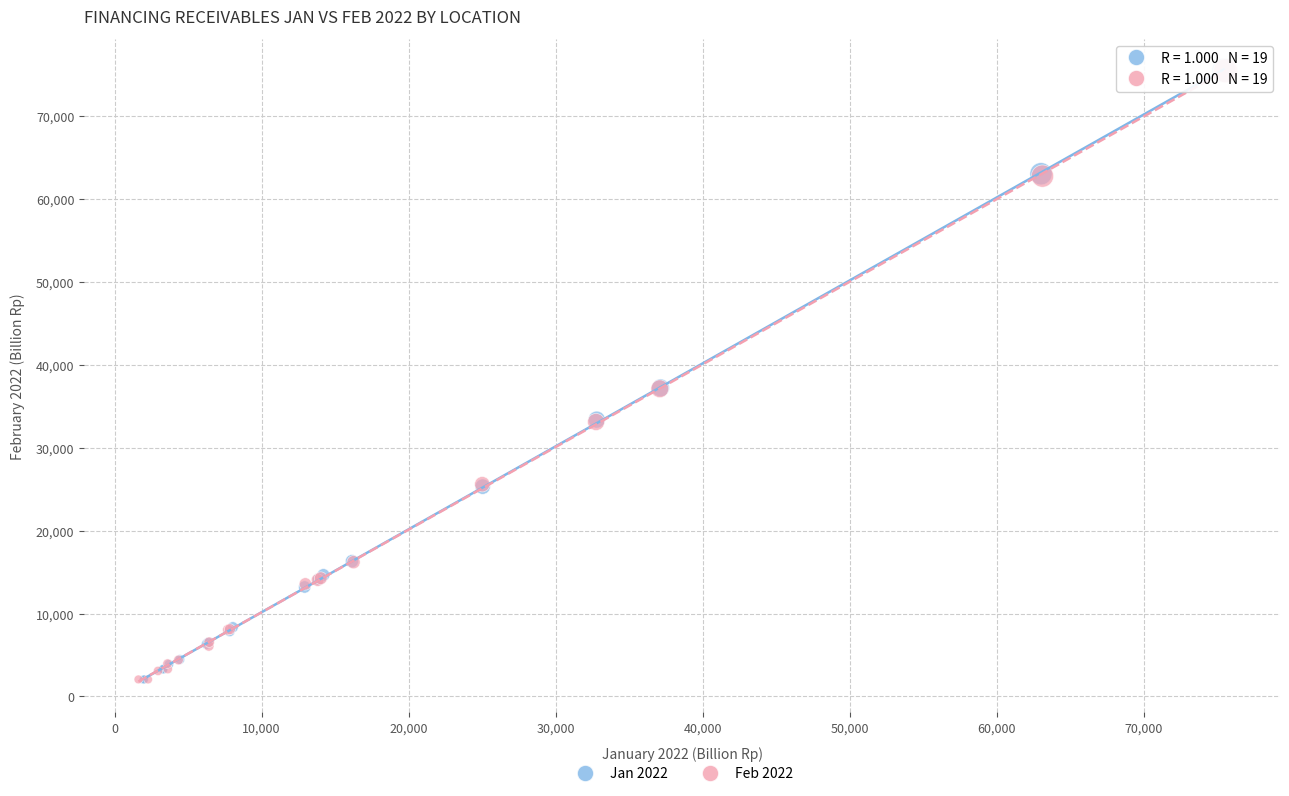

Which series has the widest spread of Y values?

Jan 2022